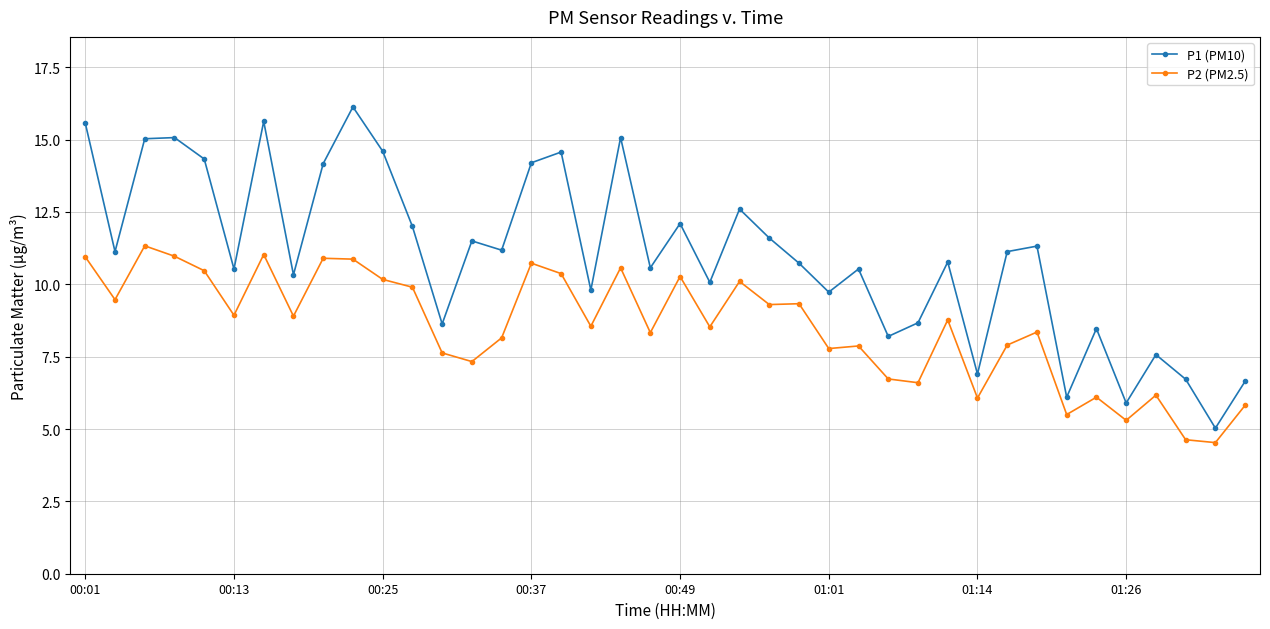

How many series are shown in this chart?

2